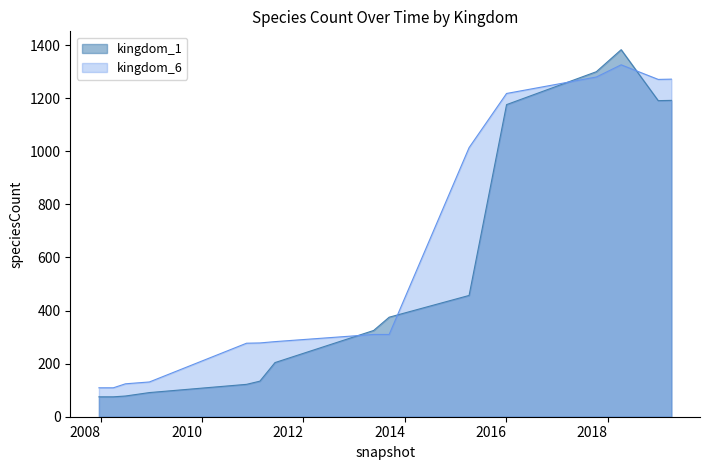

Is it true that kingdom_6 equals 1272 at 2019-04-06?

True